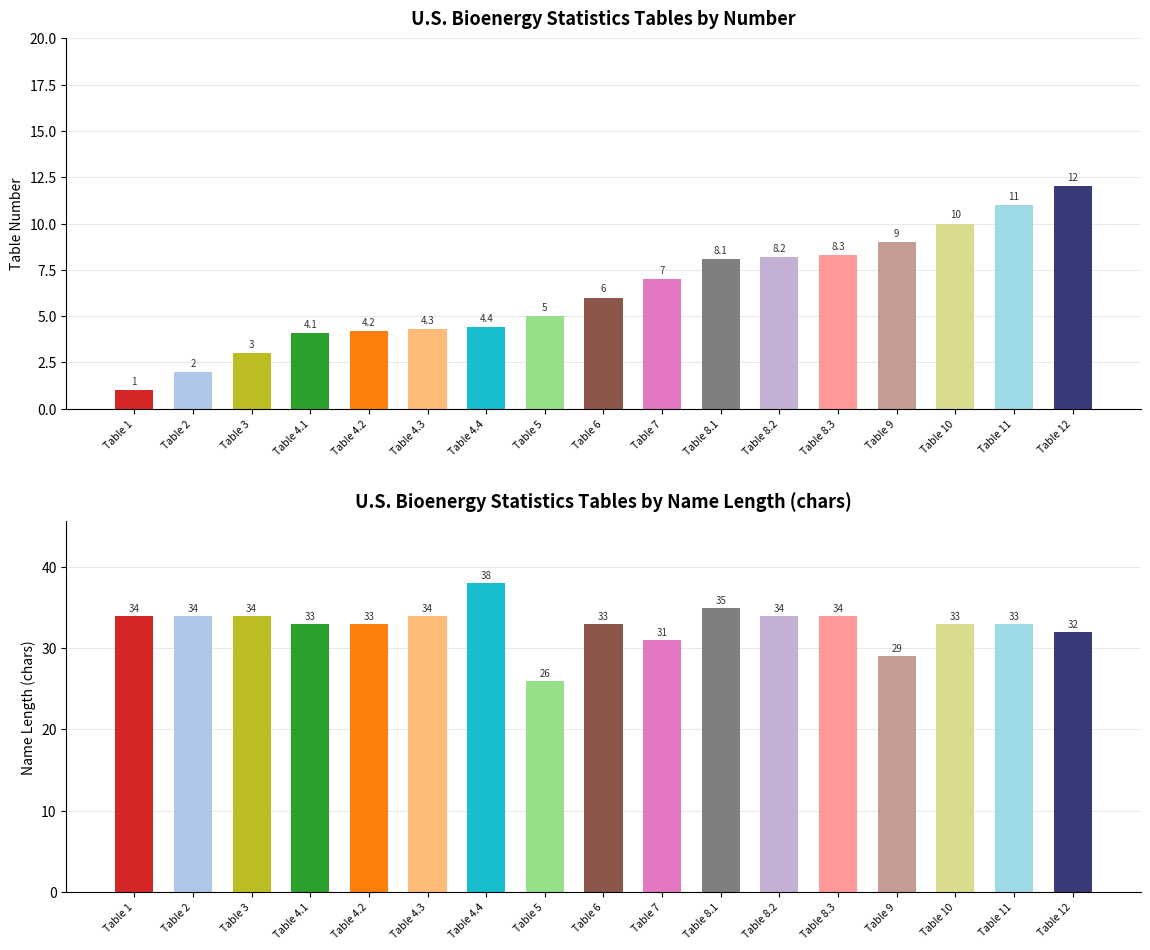

What is the average value of the Name Length series?

32.9